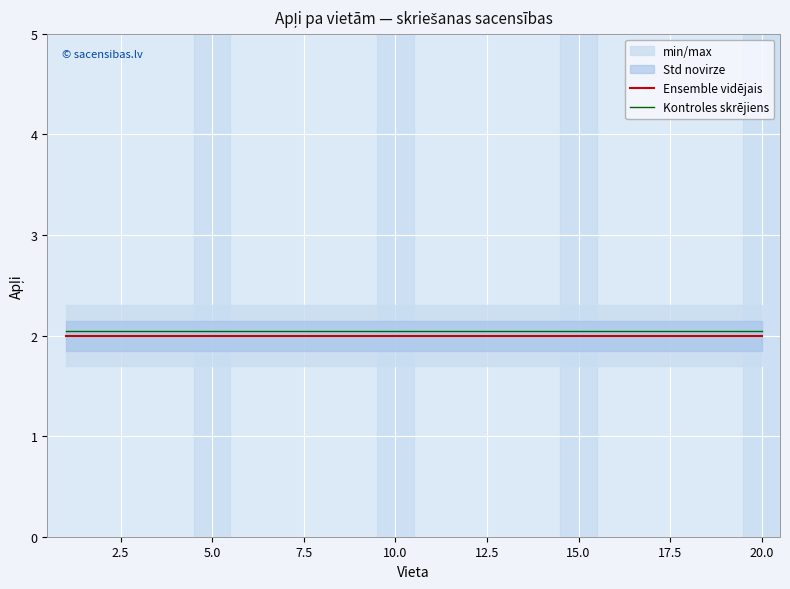

Is it true that Ensemble vidējais equals 2.0 at 10.0?

True